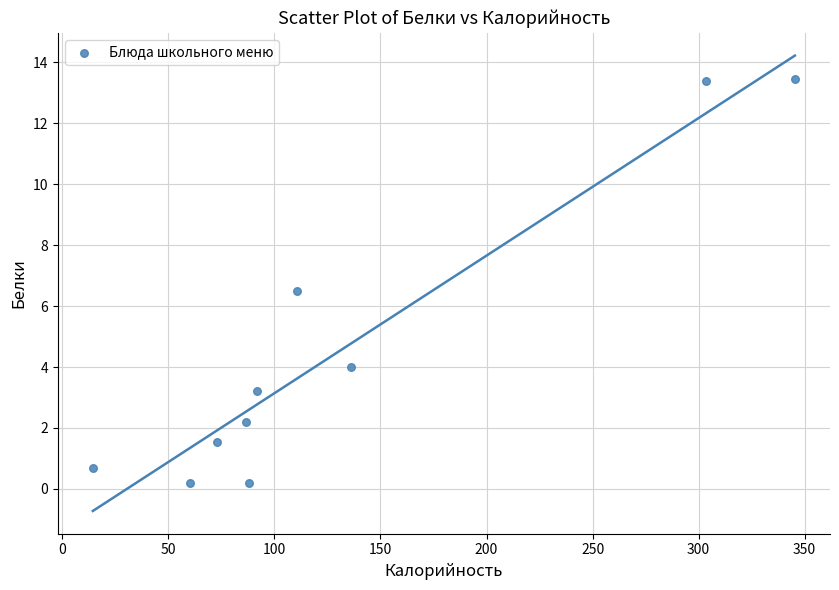

What Y value in the scatter plot is closest to 6?

6.5